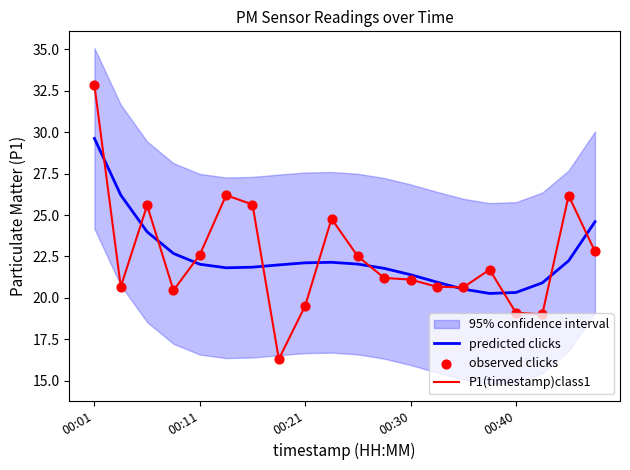

What is the lowest value of the predicted clicks series?

20.3